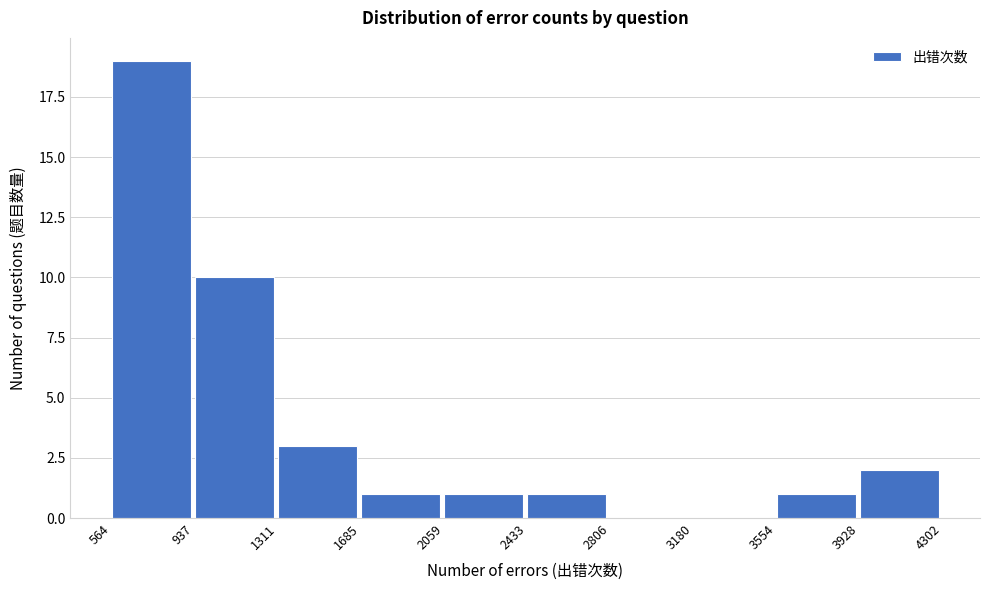

What is the height of the bar covering 2433 to 2806 on the x-axis? The values are not printed on the chart, so give them approximately, as read against the axis.

1